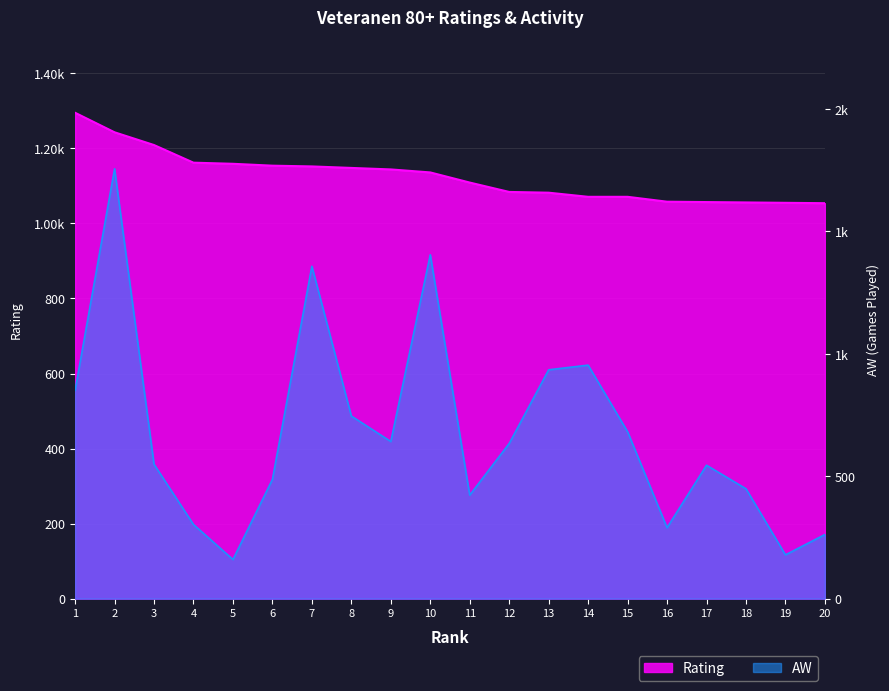

The value of AW at 6 is 264. True or false?

False